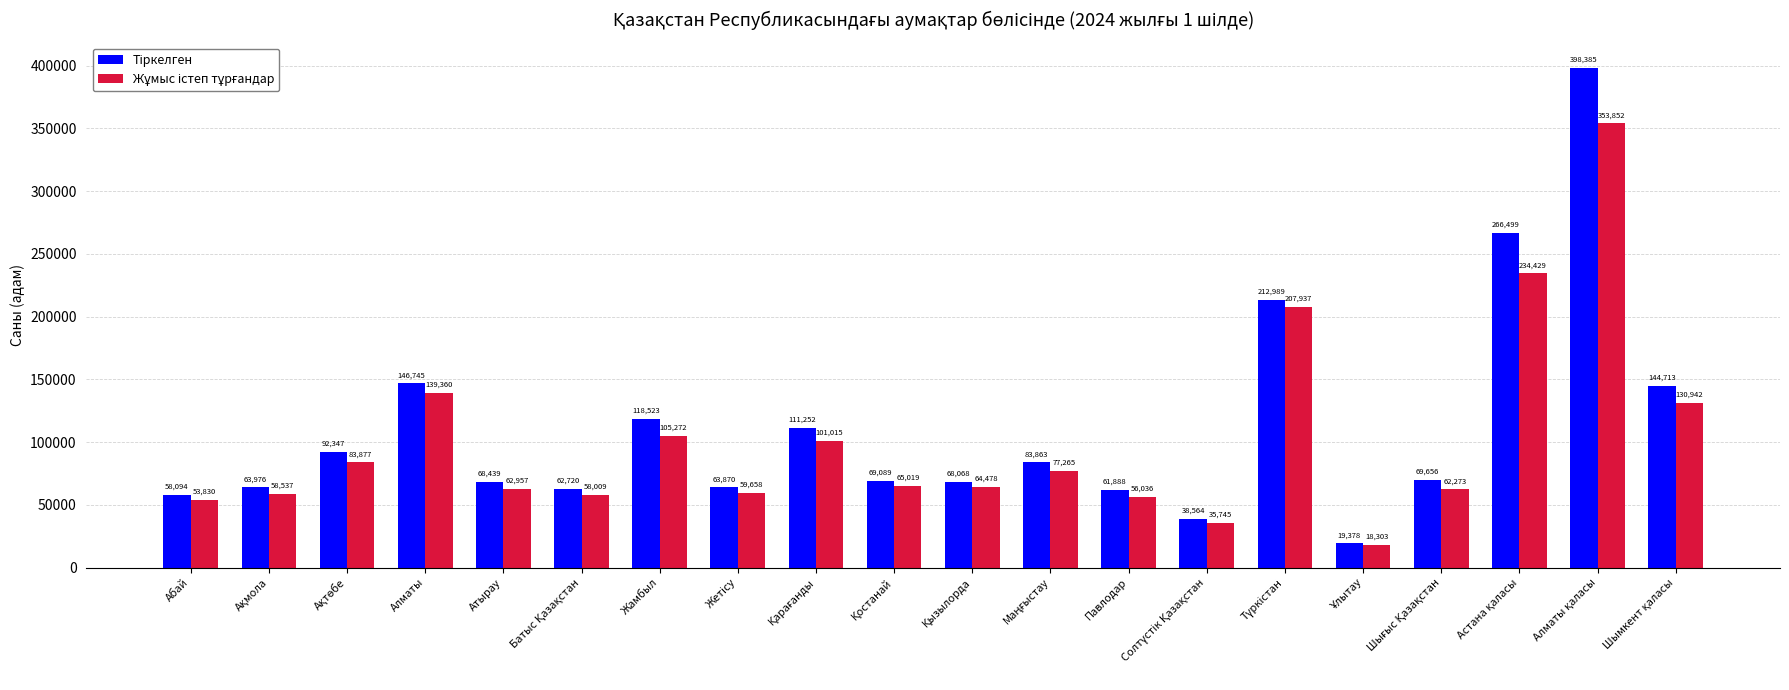

What is the total value across all series at Абай?

111924